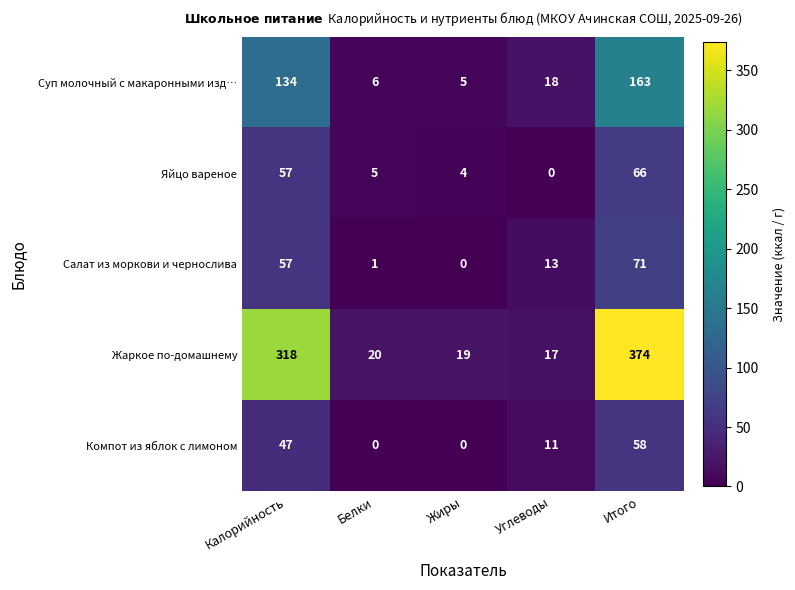

The Компот из яблок с лимоном series shows 16 at Углеводы. True or false?

False